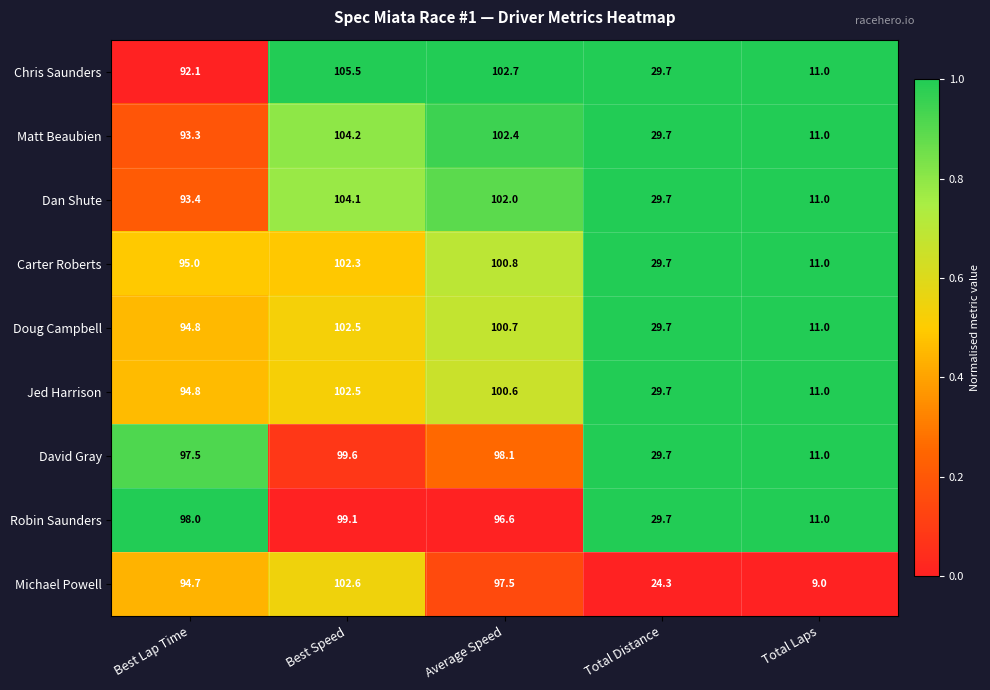

At how many categories does at least one series exceed 26?

4